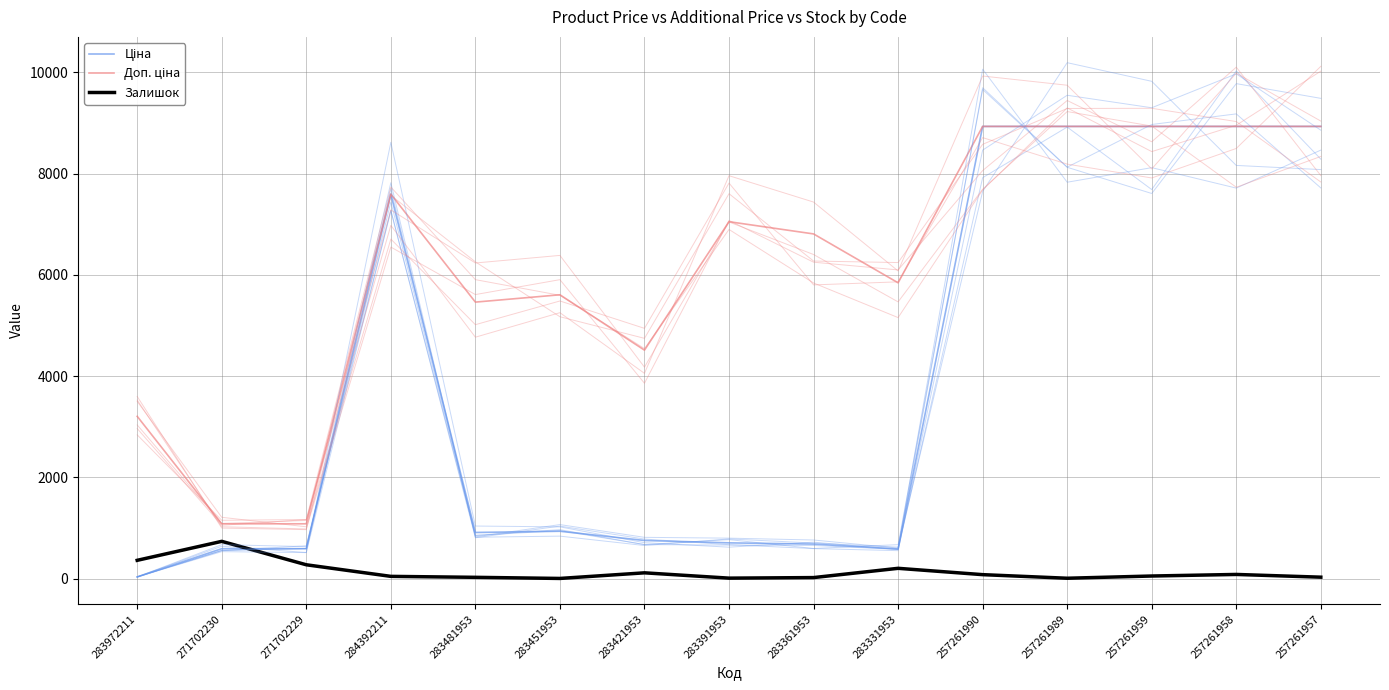

At which category does Залишок reach its first local peak?

271702230